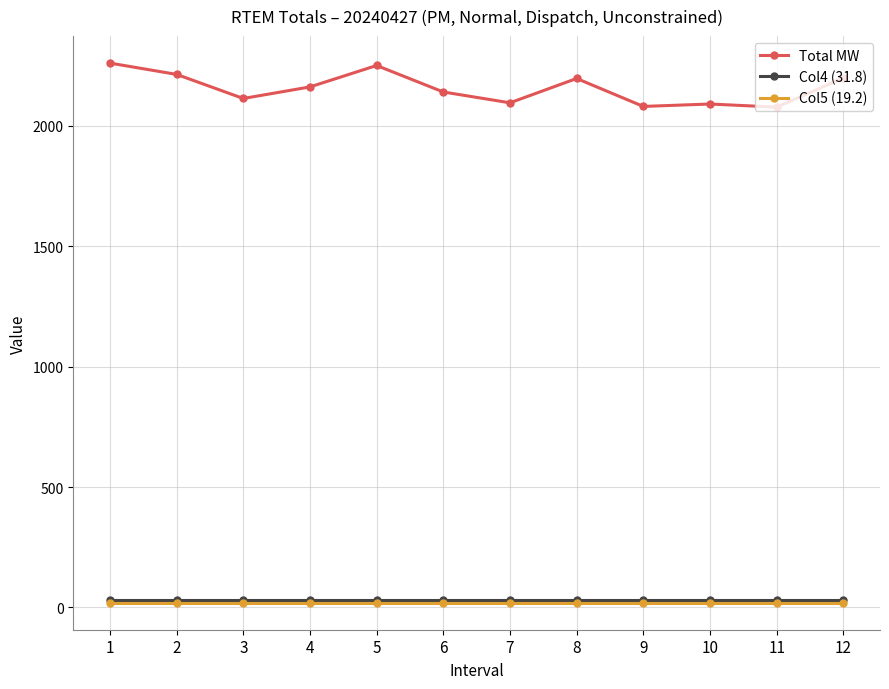

What are all the series names shown in the legend?

Total MW, Col4 (31.8), Col5 (19.2)